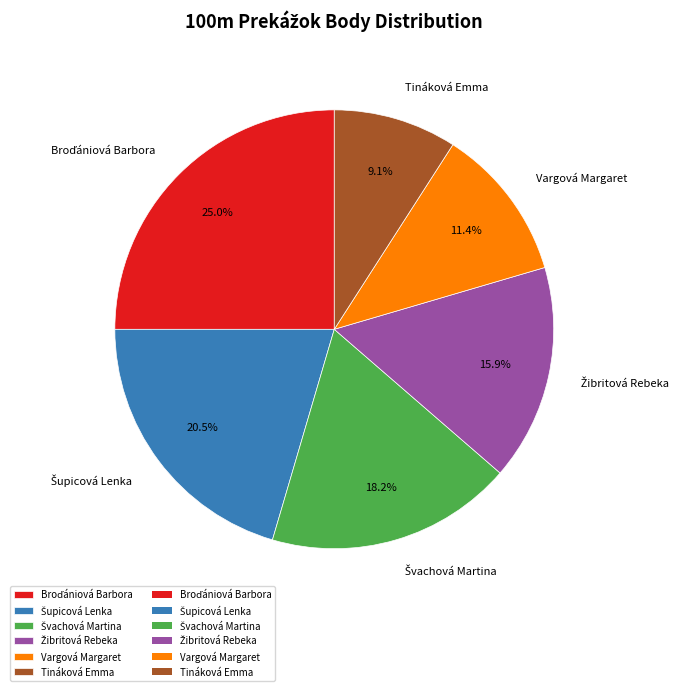

Combined, what portion of the pie is Tináková Emma and Vargová Margaret?

20.5%